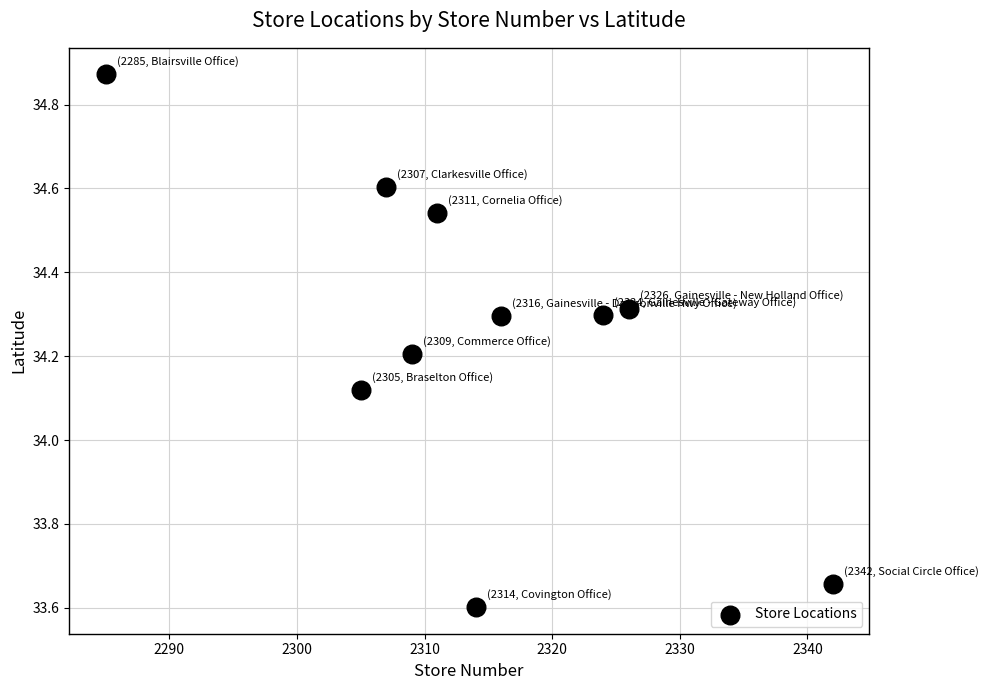

What is the average Y value?

34.3